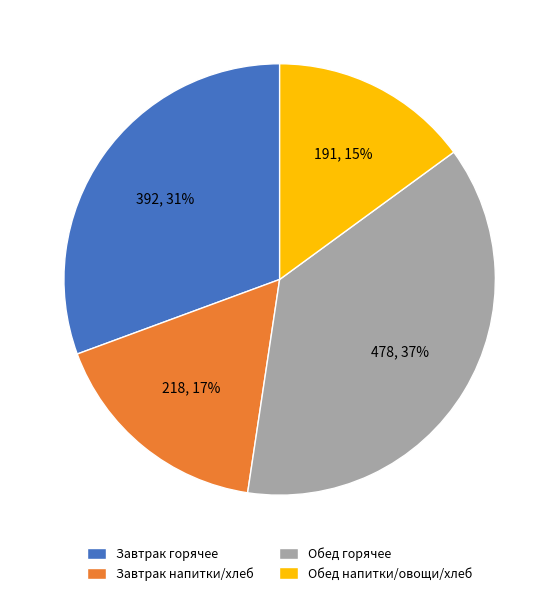

How many segments does this pie chart have?

4